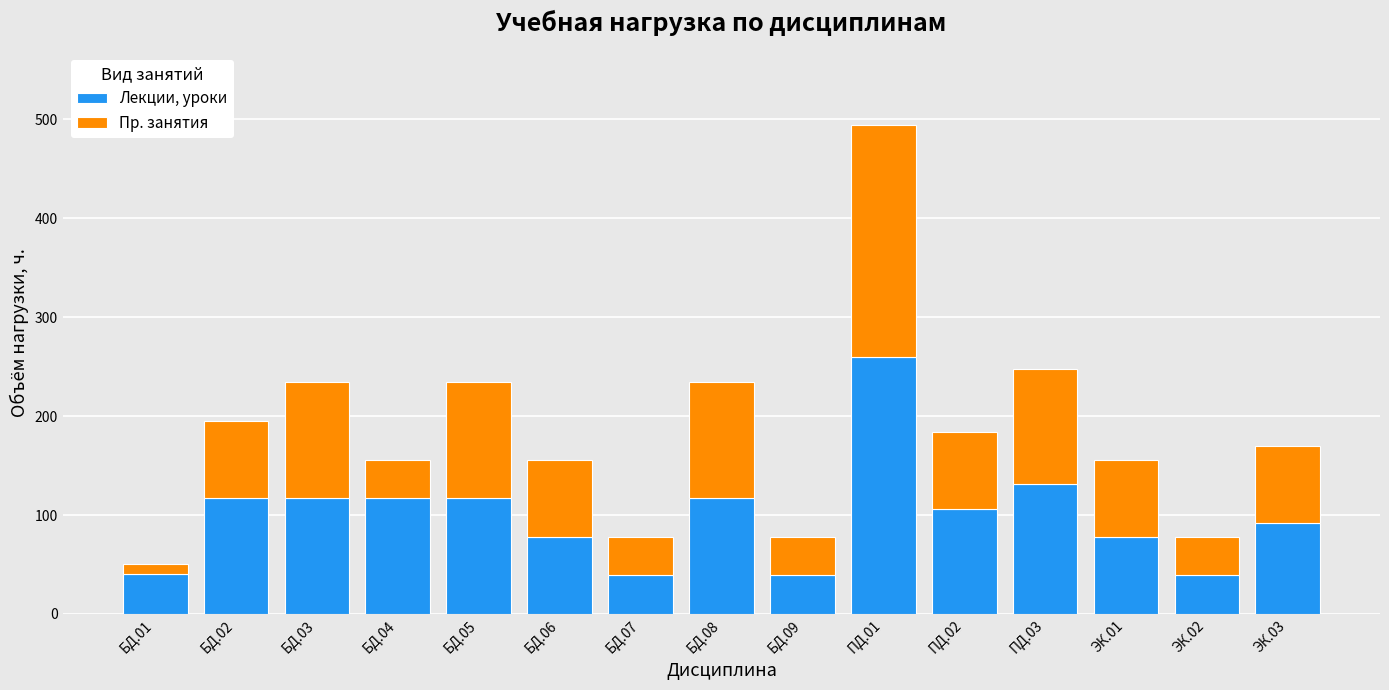

What is the difference between the second highest and second lowest values in the Лекции, уроки series?

92